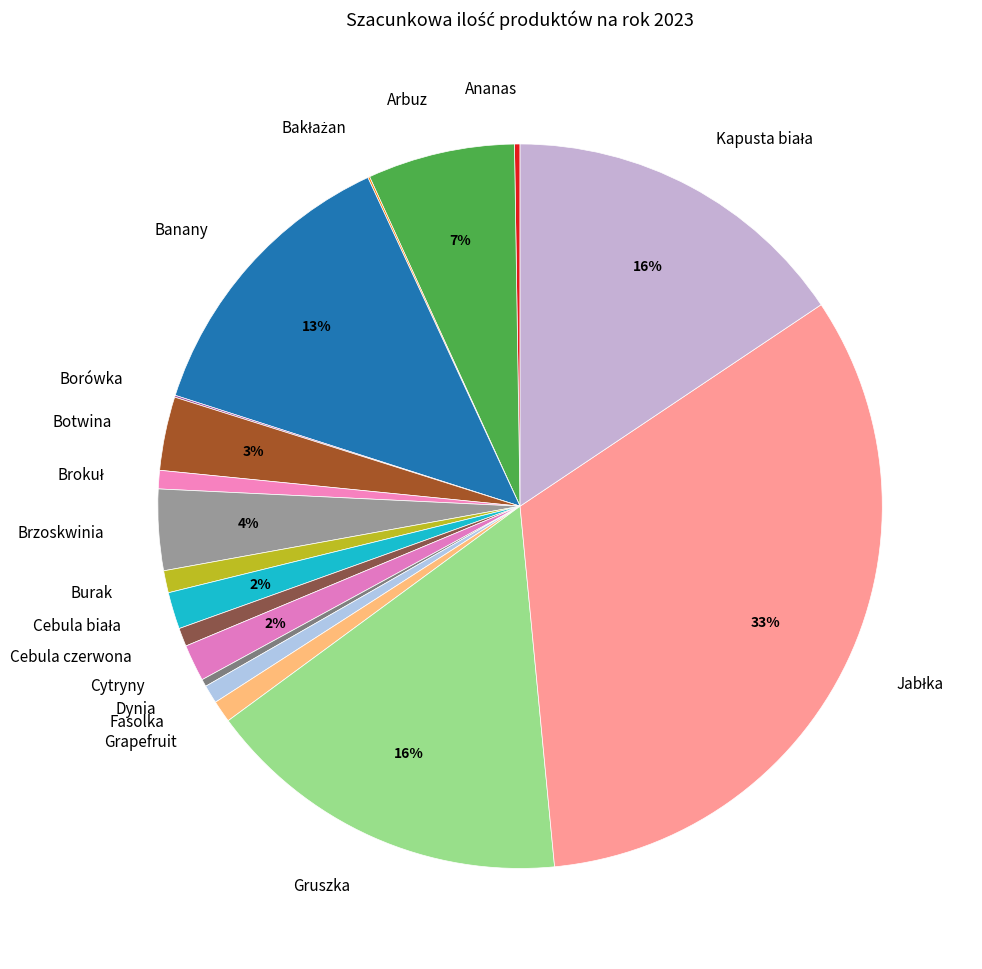

Is it true that Brzoskwinia is 4% of the pie?

True